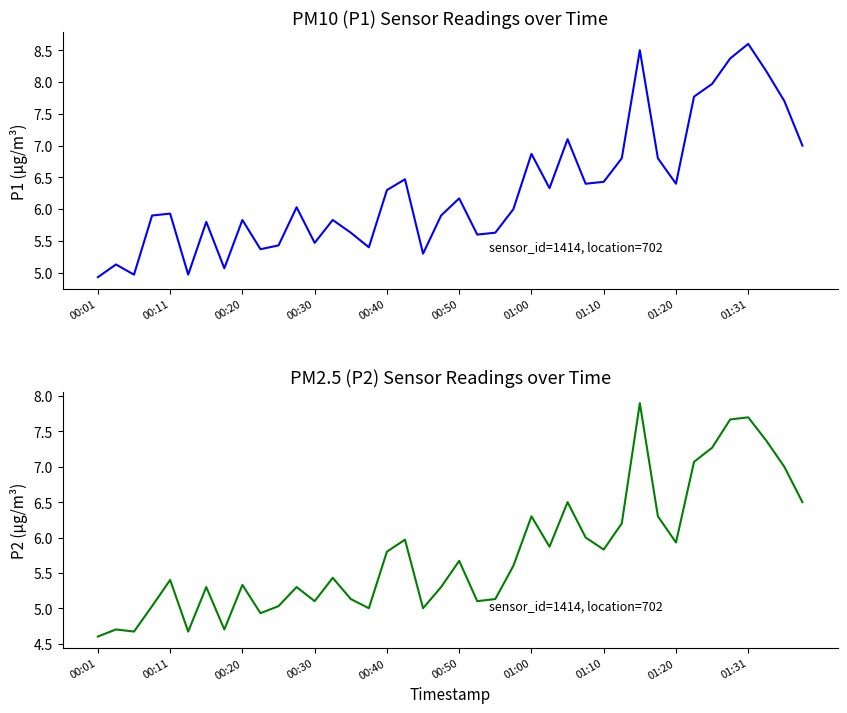

What is the maximum value for P1?

8.6